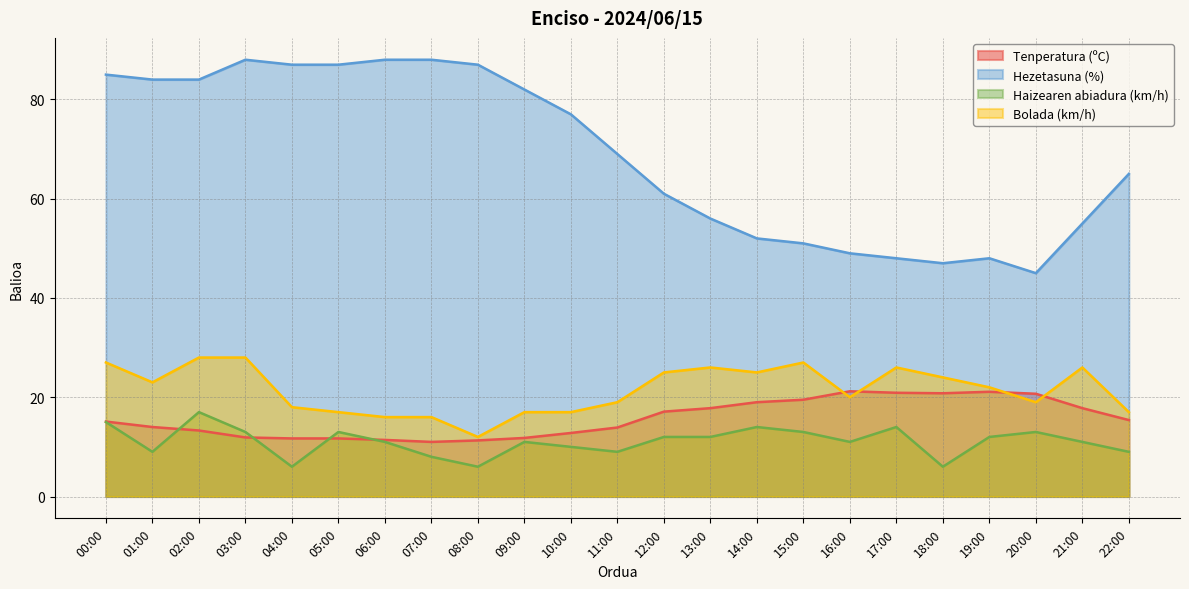

What is the average value of the Haizearen abiadura (km/h) series?

11.1